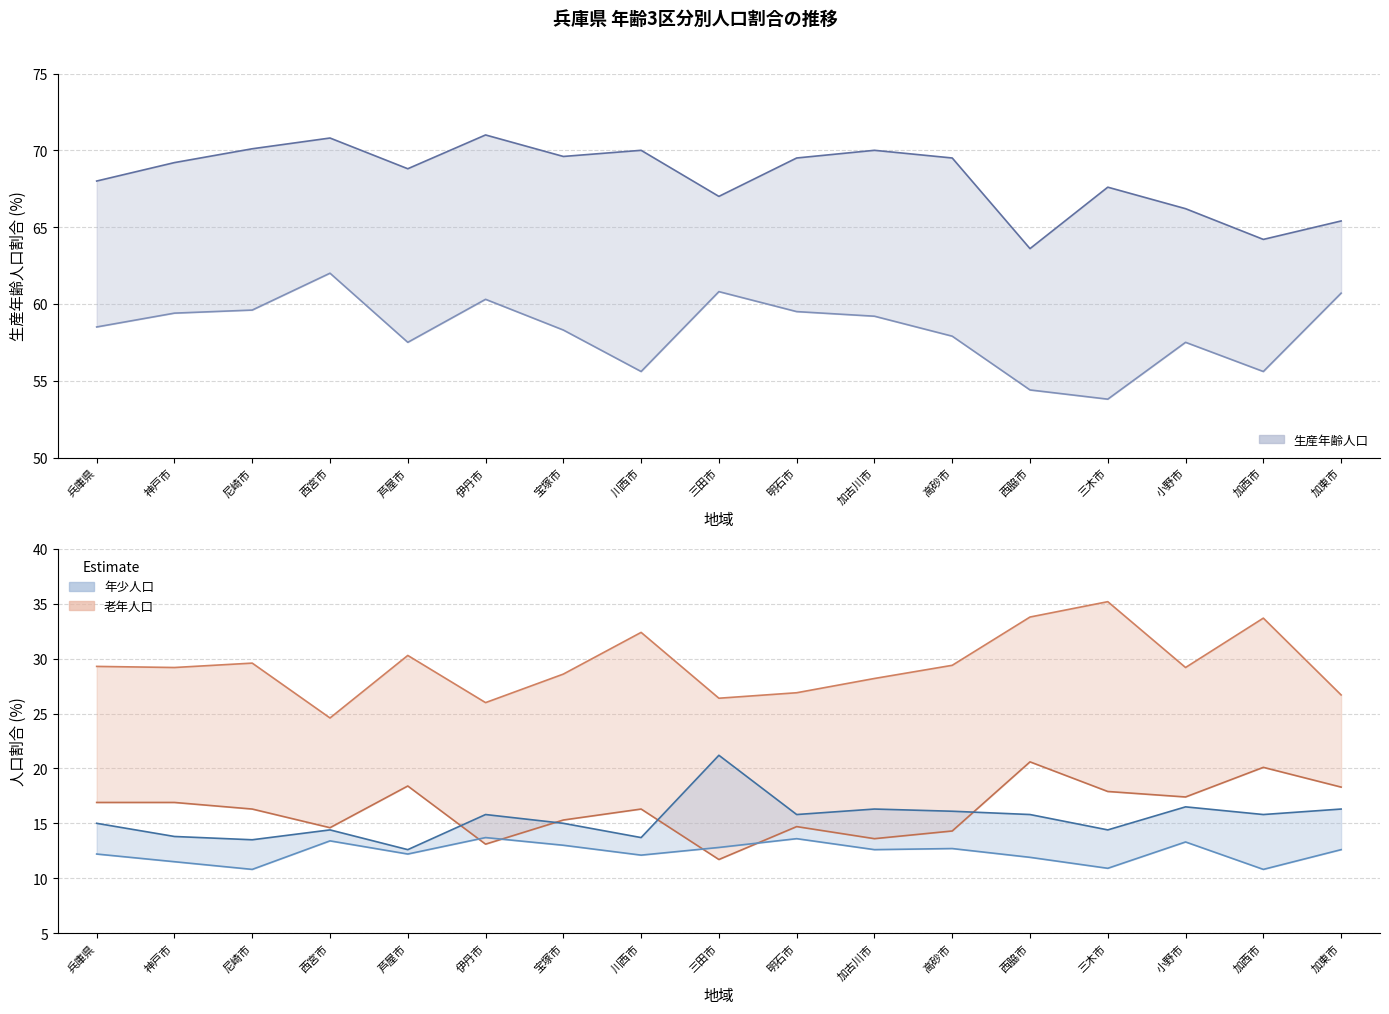

What is the minimum value shown in the chart?

10.8